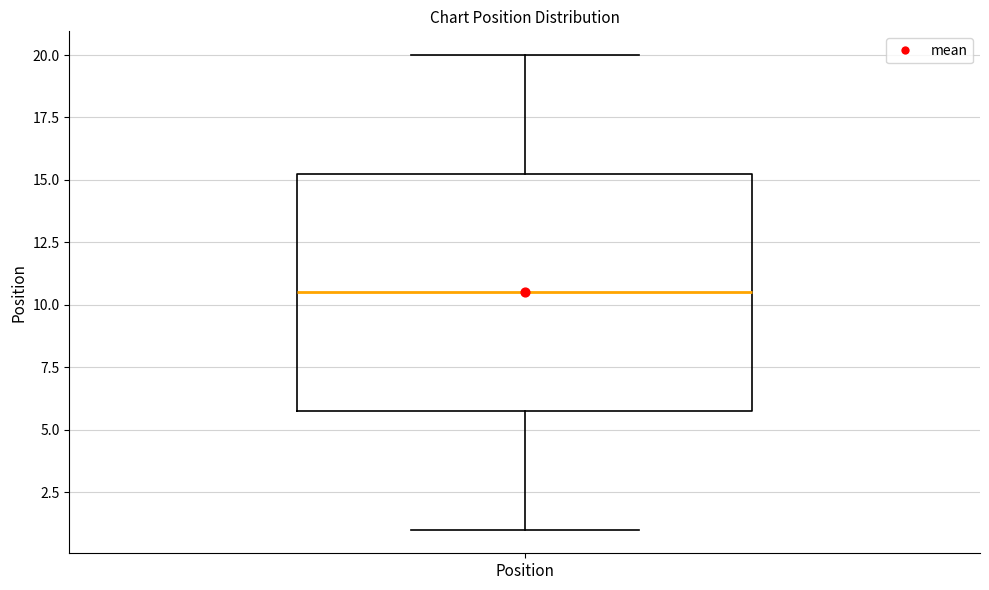

Where is the lower edge of the box for Position on the y-axis? The values are not printed on the chart, so give them approximately, as read against the axis.

6.0